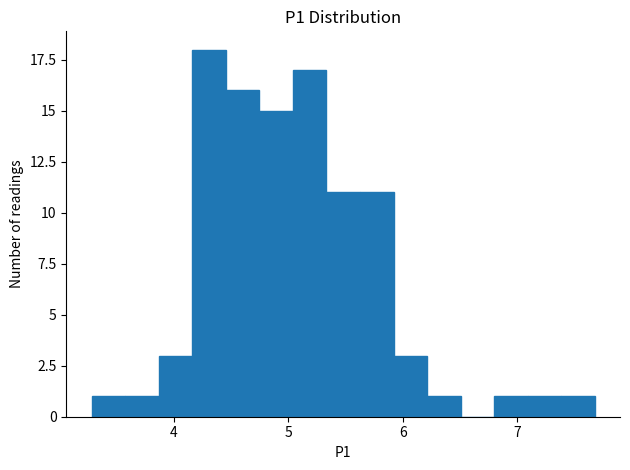

Around what value on the x-axis is the tallest bar? Give the approximate position of its centre, as read against the axis.

4.3